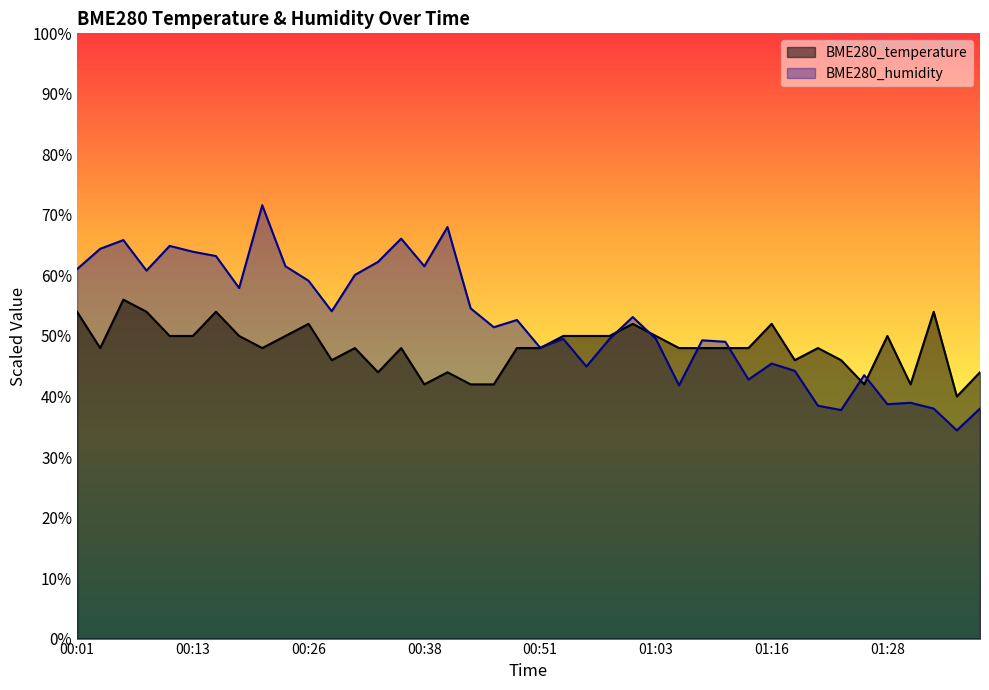

Where does the BME280_temperature series first go above 48?

00:01